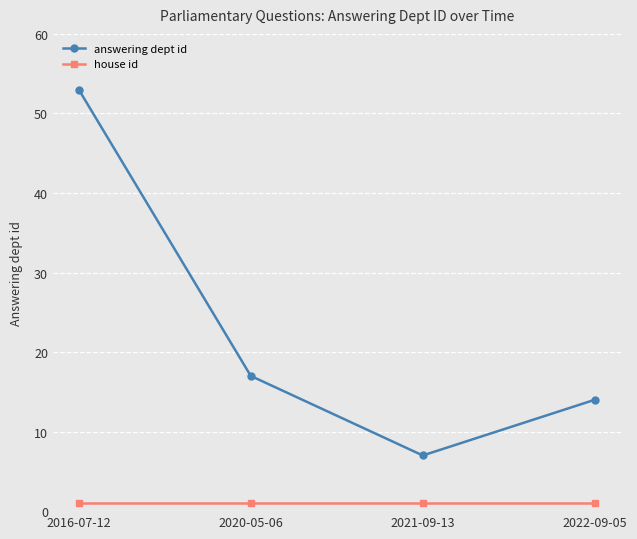

What is the difference between the highest and lowest values at 2022-09-05?

13